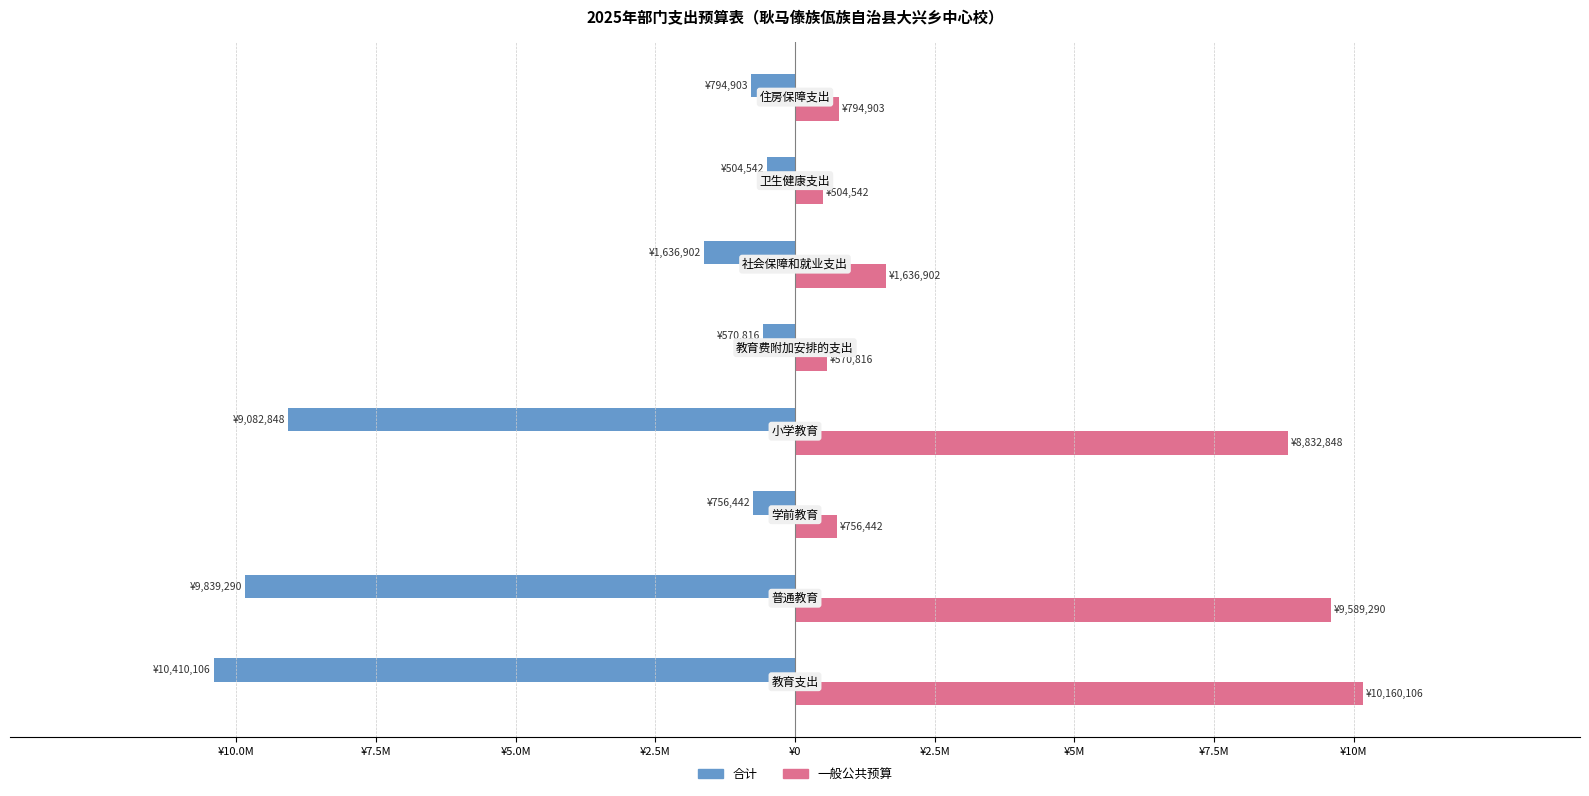

What is the lowest value of the 一般公共预算 series?

504542.0